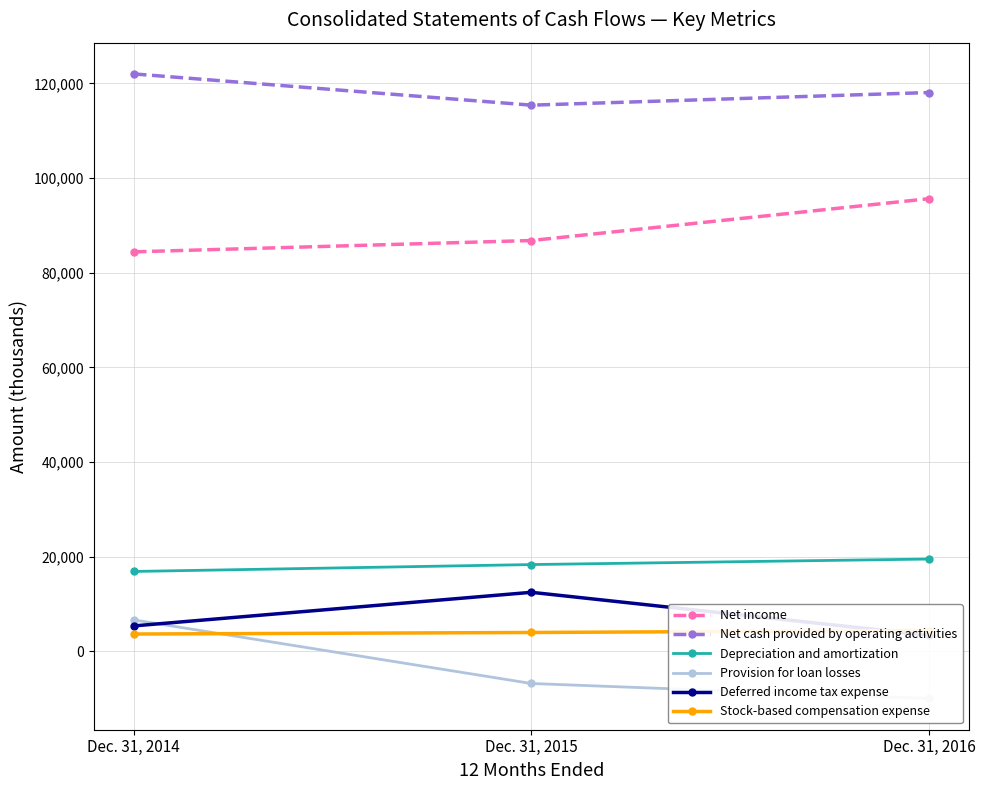

Reading left to right, extract all data points from this chart.

Net income: 84401	86795	95636
Net cash provided by operating activities: 122008	115400	118070
Depreciation and amortization: 16855	18313	19480
Provision for loan losses: 6622	-6822	-9991
Deferred income tax expense: 5345	12449	3369
Stock-based compensation expense: 3634	3959	4376